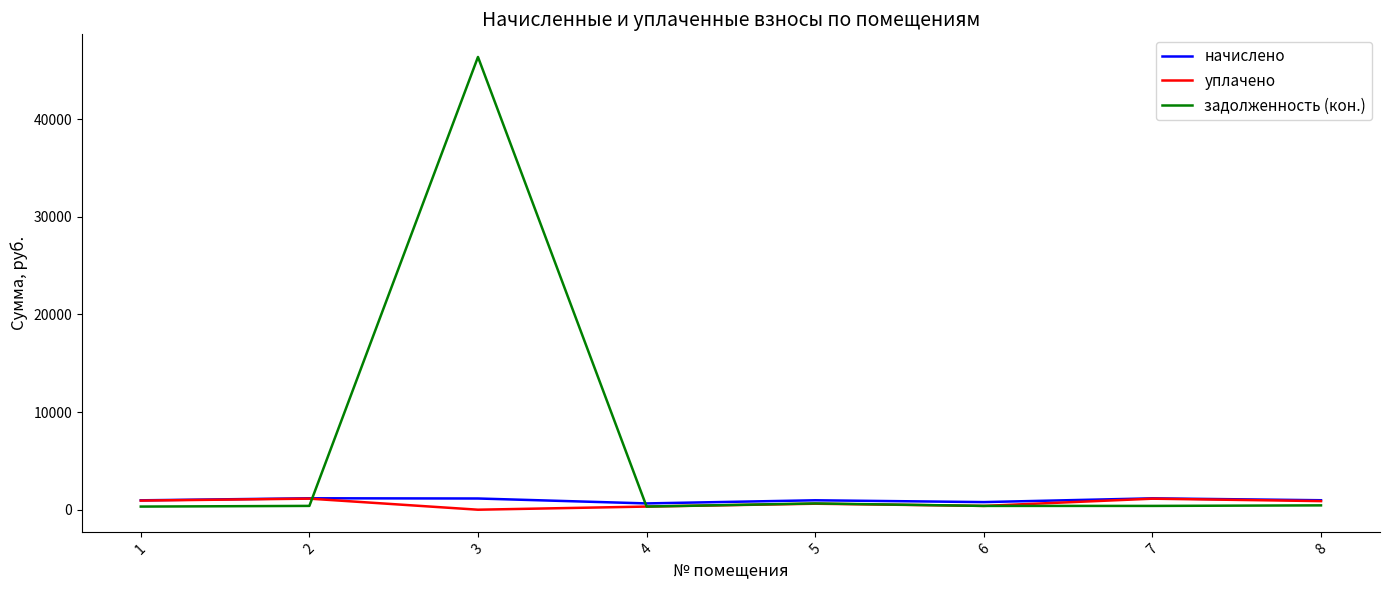

Which series has the largest total across all categories?

задолженность (кон.)